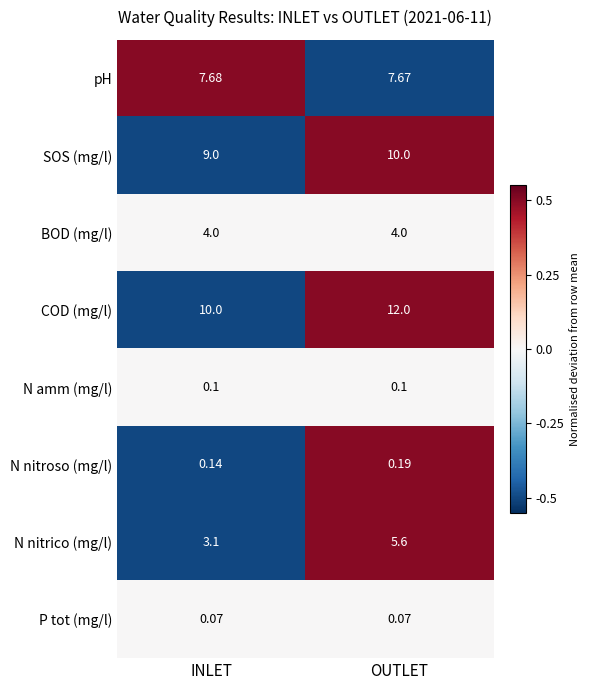

List the series in order of their peak value, lowest first.

P tot (mg/l), N amm (mg/l), N nitroso (mg/l), BOD (mg/l), N nitrico (mg/l), pH, SOS (mg/l), COD (mg/l)